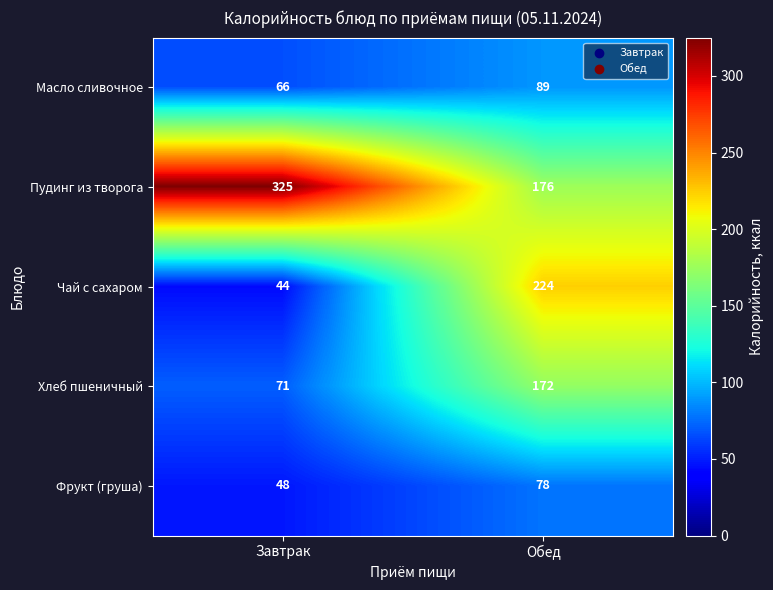

Where is Хлеб пшеничный nearest to the value 121?

Завтрак